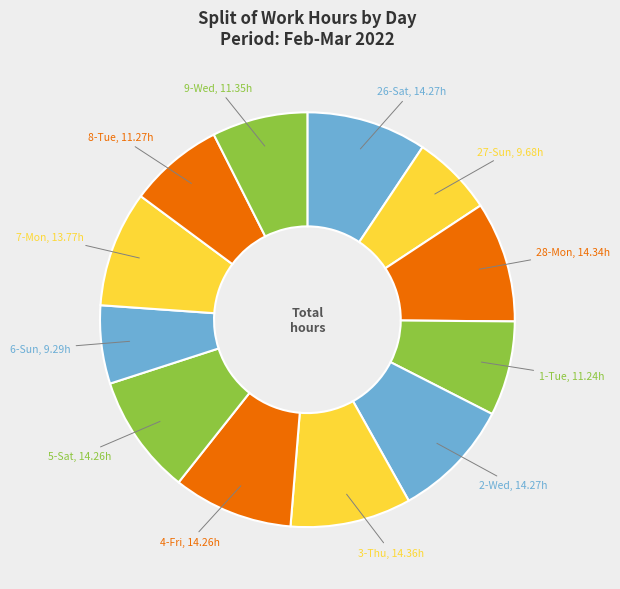

Count the number of slices in the pie.

12